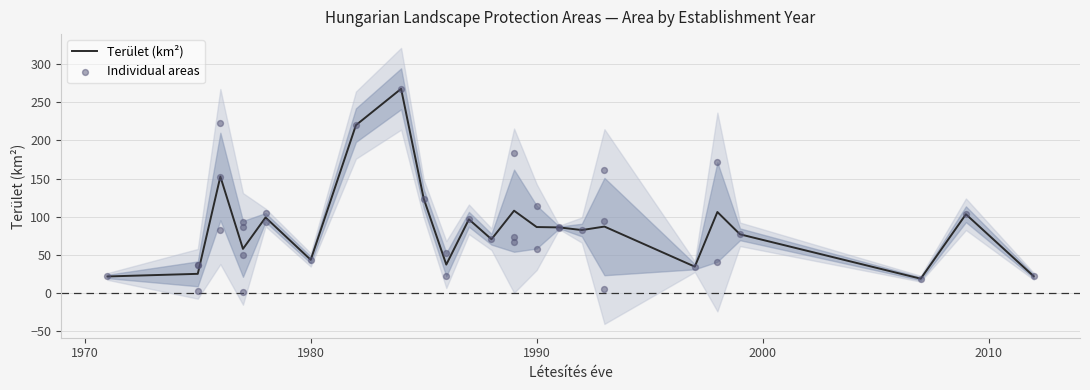

What is the maximum value for Terület (km²)?

267.7